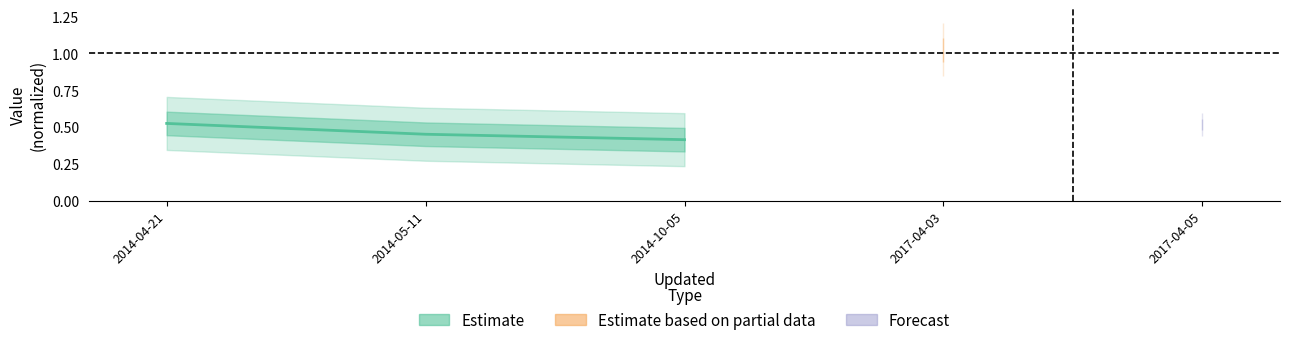

Is it true that the value at 2014-05-11 is 0.6?

False